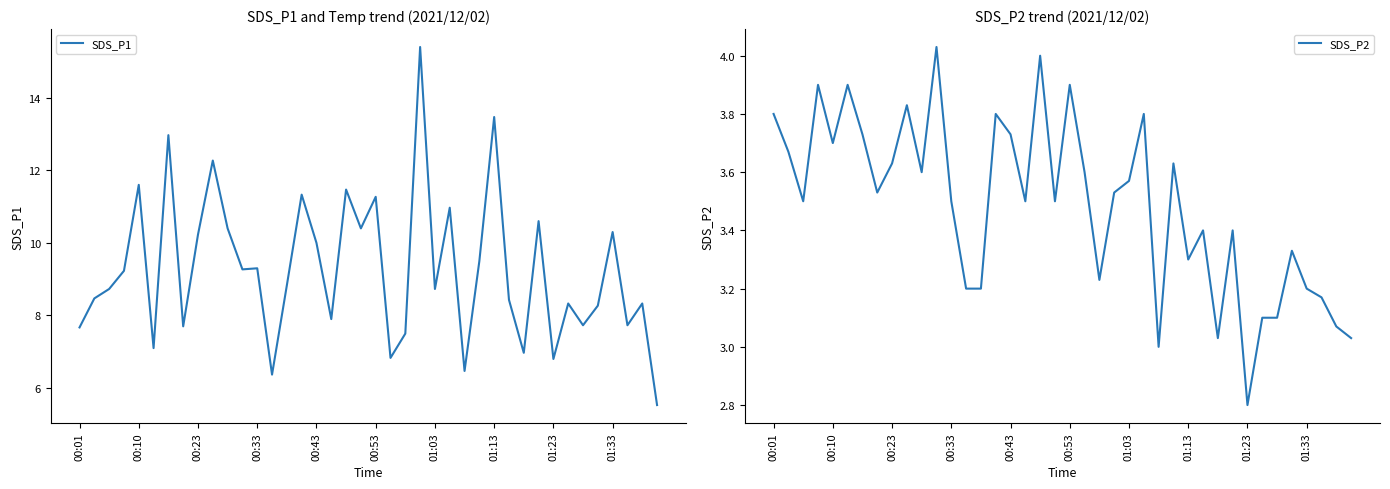

At how many categories does at least one series exceed 11?

8